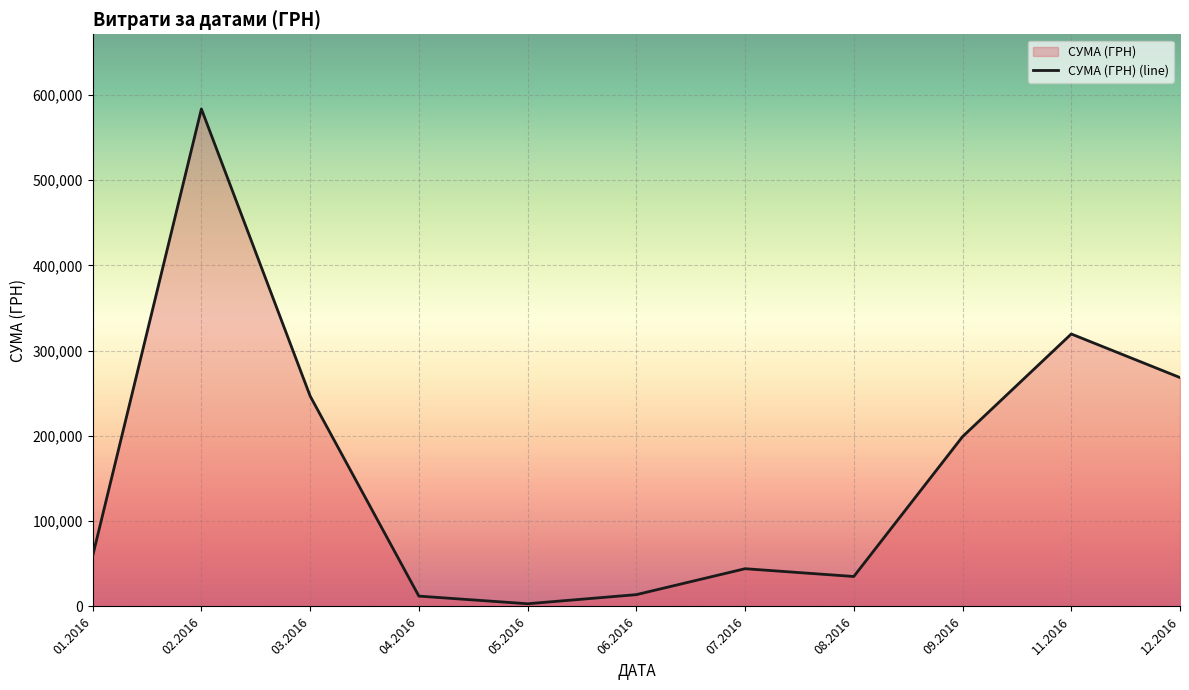

List the labels in order of value, largest first.

02.2016, 11.2016, 12.2016, 03.2016, 09.2016, 01.2016, 07.2016, 08.2016, 06.2016, 04.2016, 05.2016